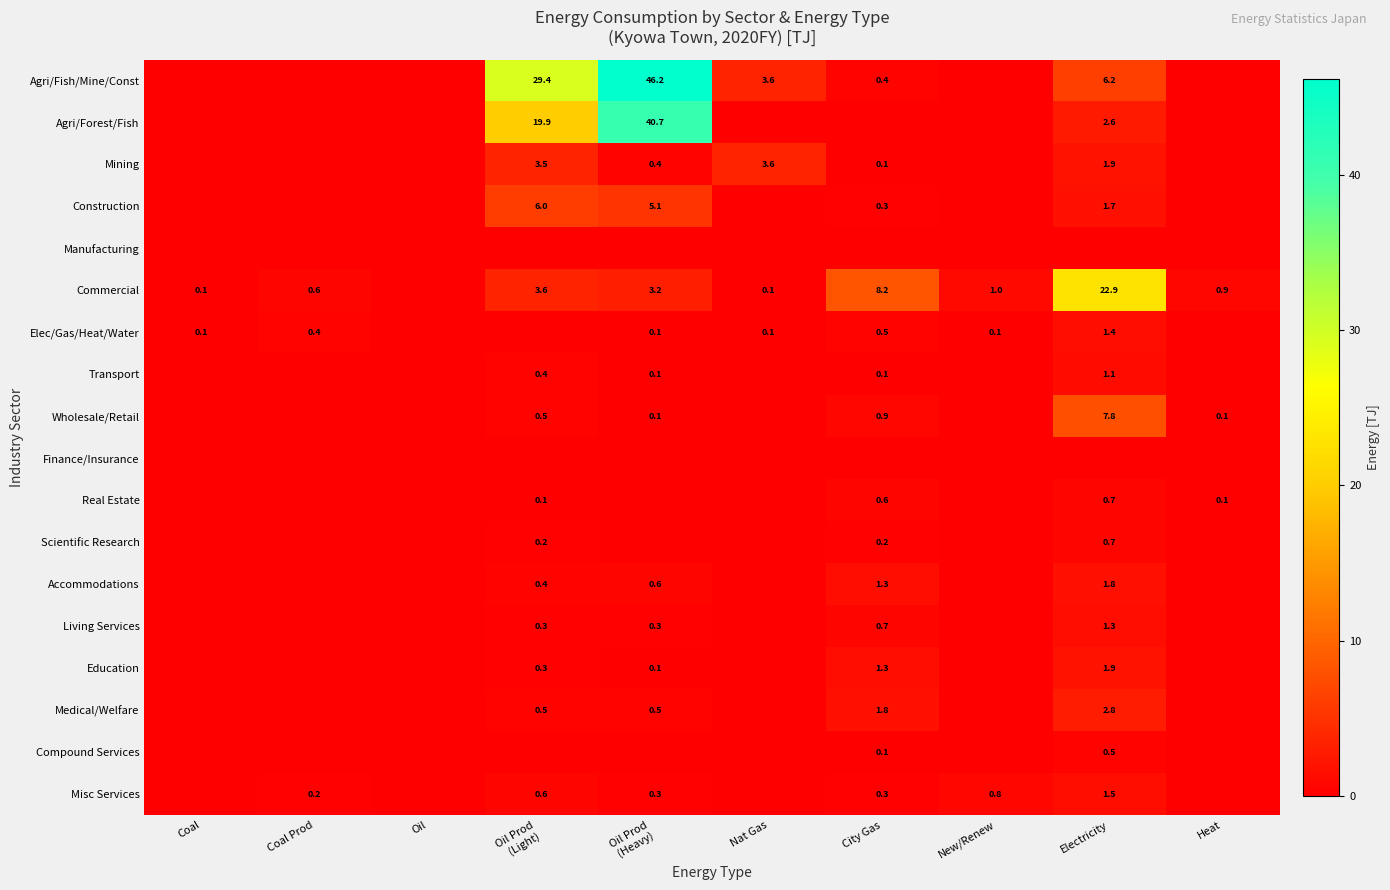

The Real Estate series shows 0.7 at Electricity. True or false?

True